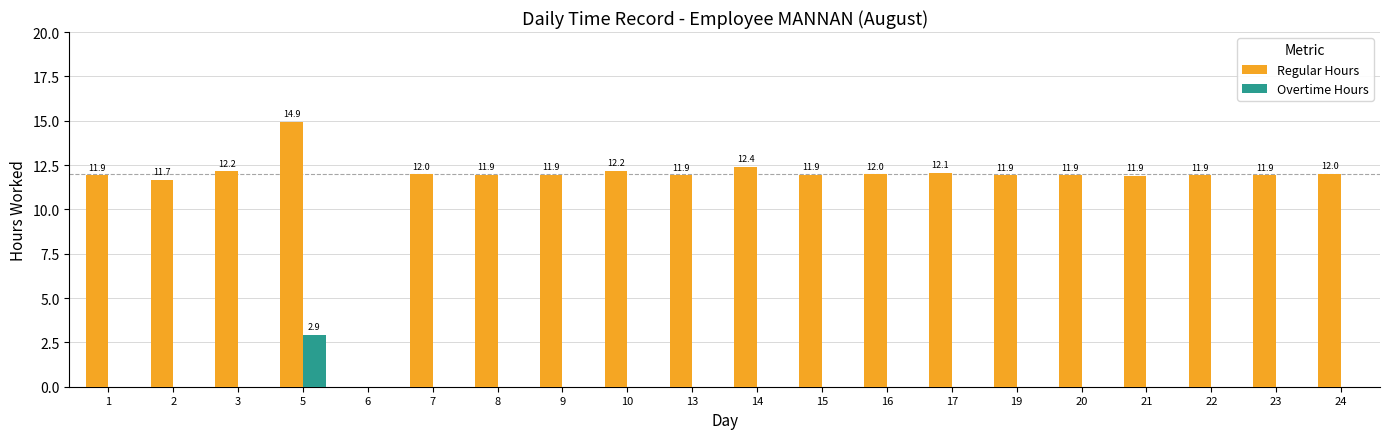

How many data points does each series have?

20